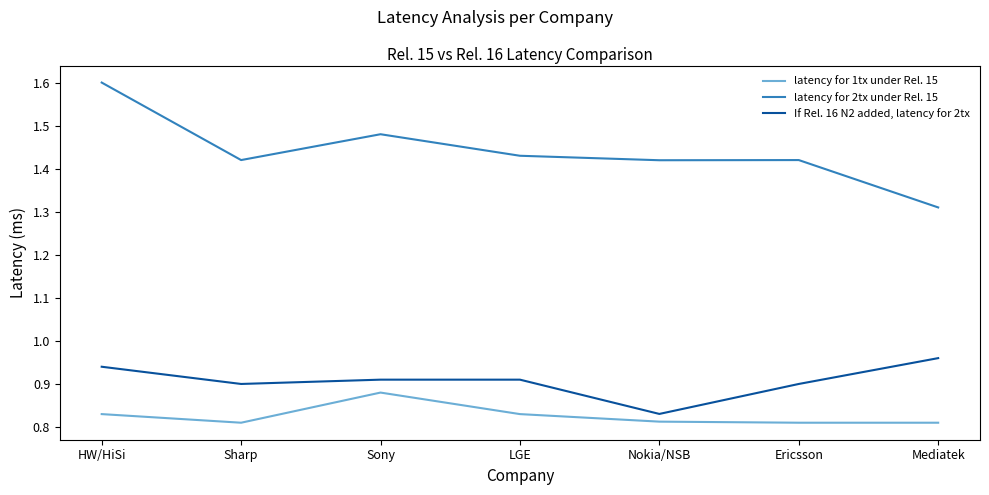

Count the number of categories in the chart.

7